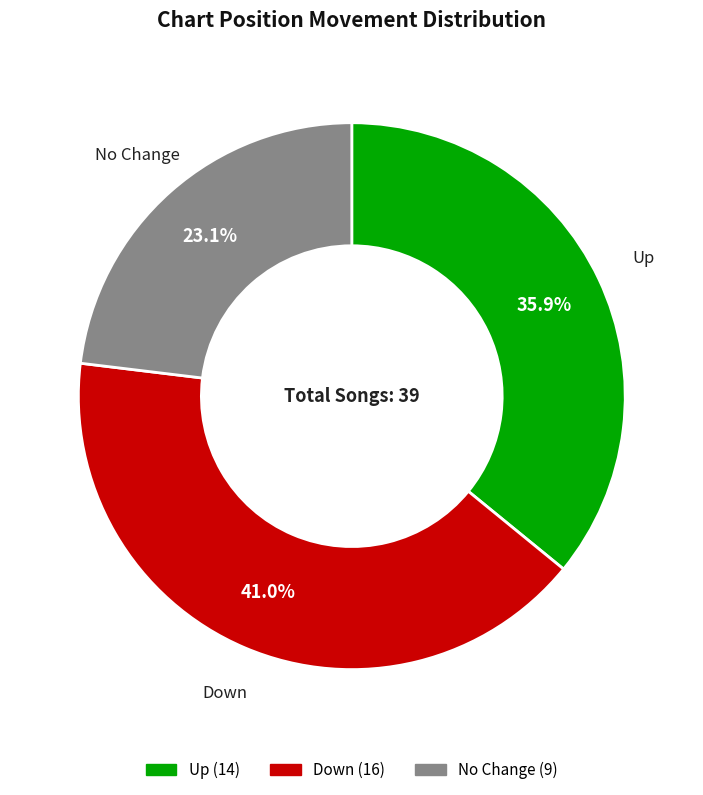

Is there any slice that represents more than half of the pie?

No